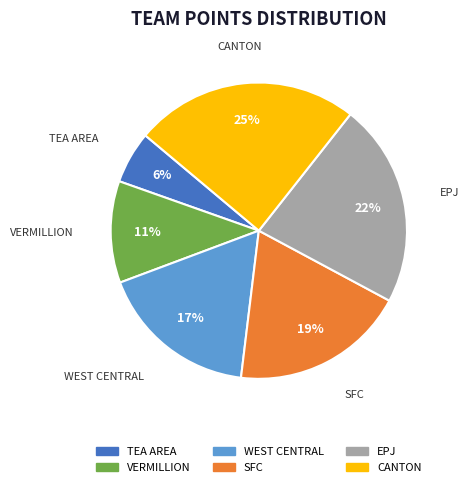

How many slices are in this pie chart?

6